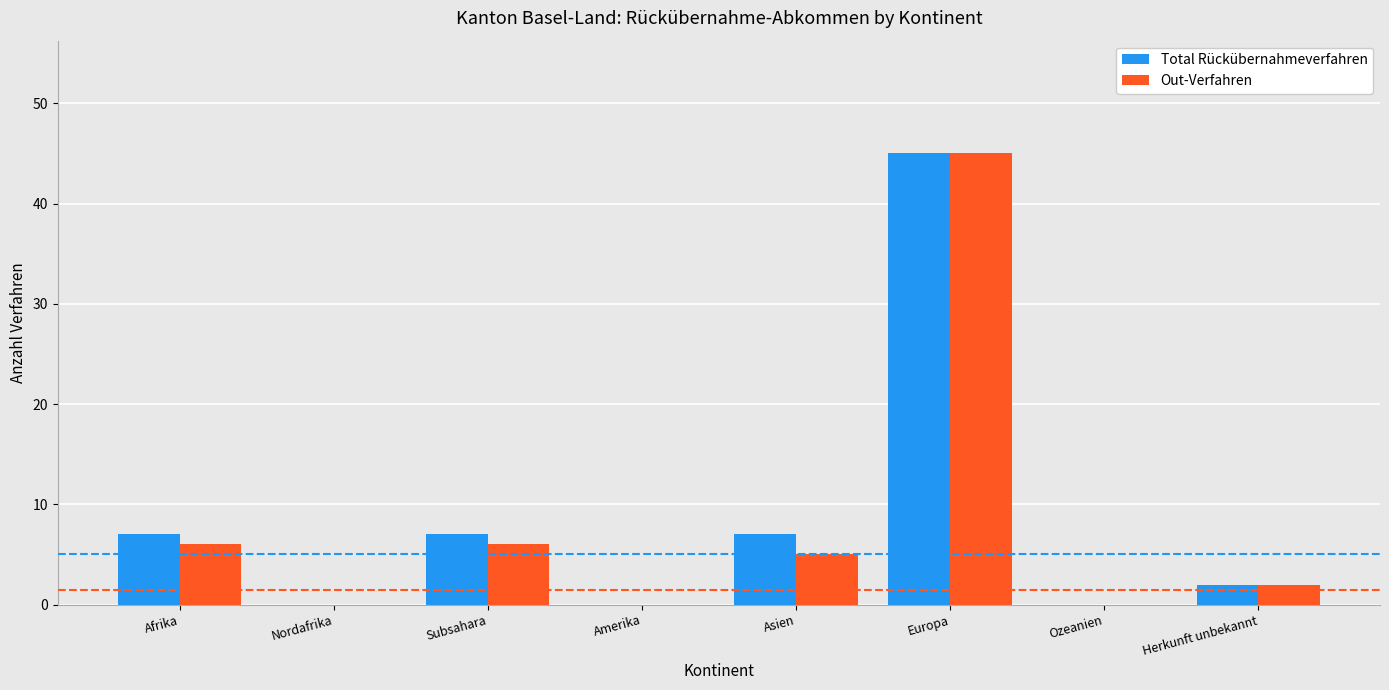

Is the value of Out-Verfahren at Amerika greater than the value of Total Rückübernahmeverfahren at Asien?

No